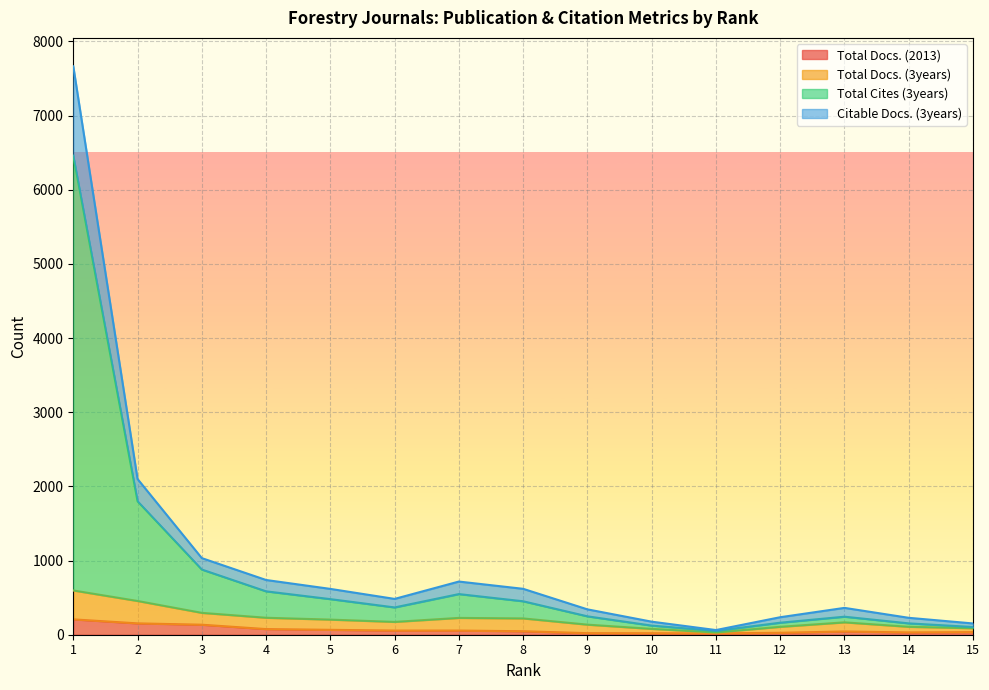

What is the difference between the maximum and minimum values in the Total Docs. (3years) series?

566